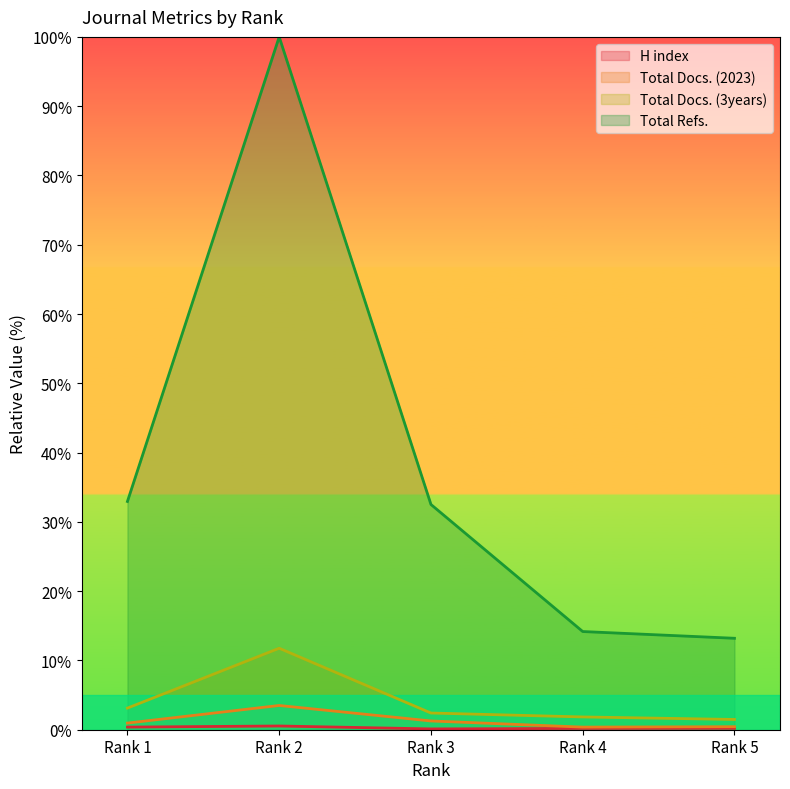

Is it true that H index equals 0.0 at Rank 3?

False